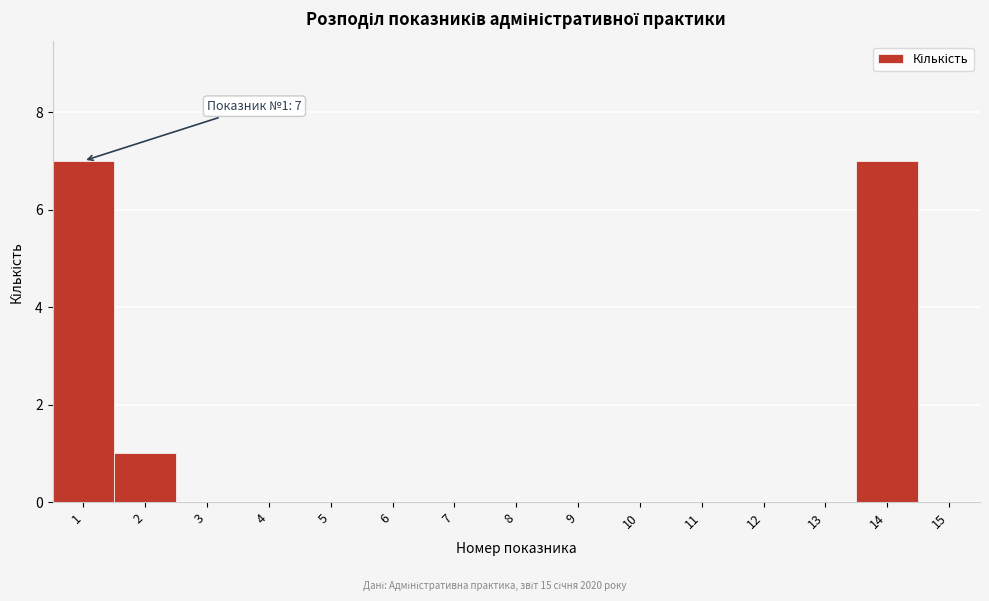

Reading left to right, list all the values displayed in this chart.

1=7	2=1	3=0	4=0	5=0	6=0	7=0	8=0	9=0	10=0	11=0	12=0	13=0	14=7	15=0